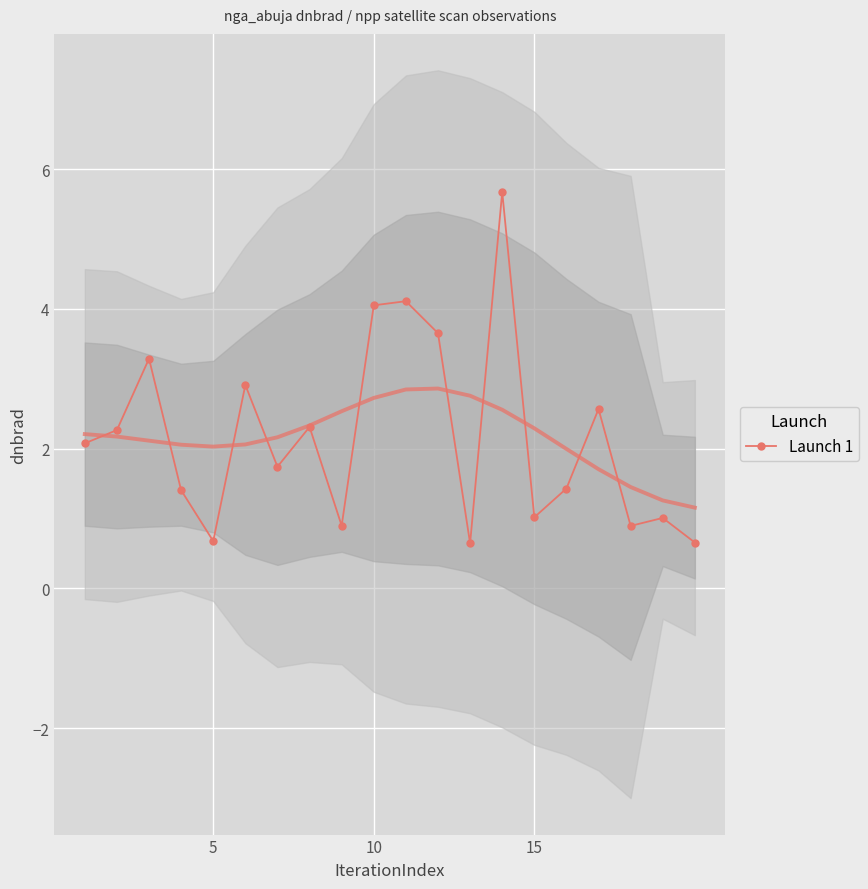

True or false: Launch 1 has more than 1 points higher than both neighbors.

True